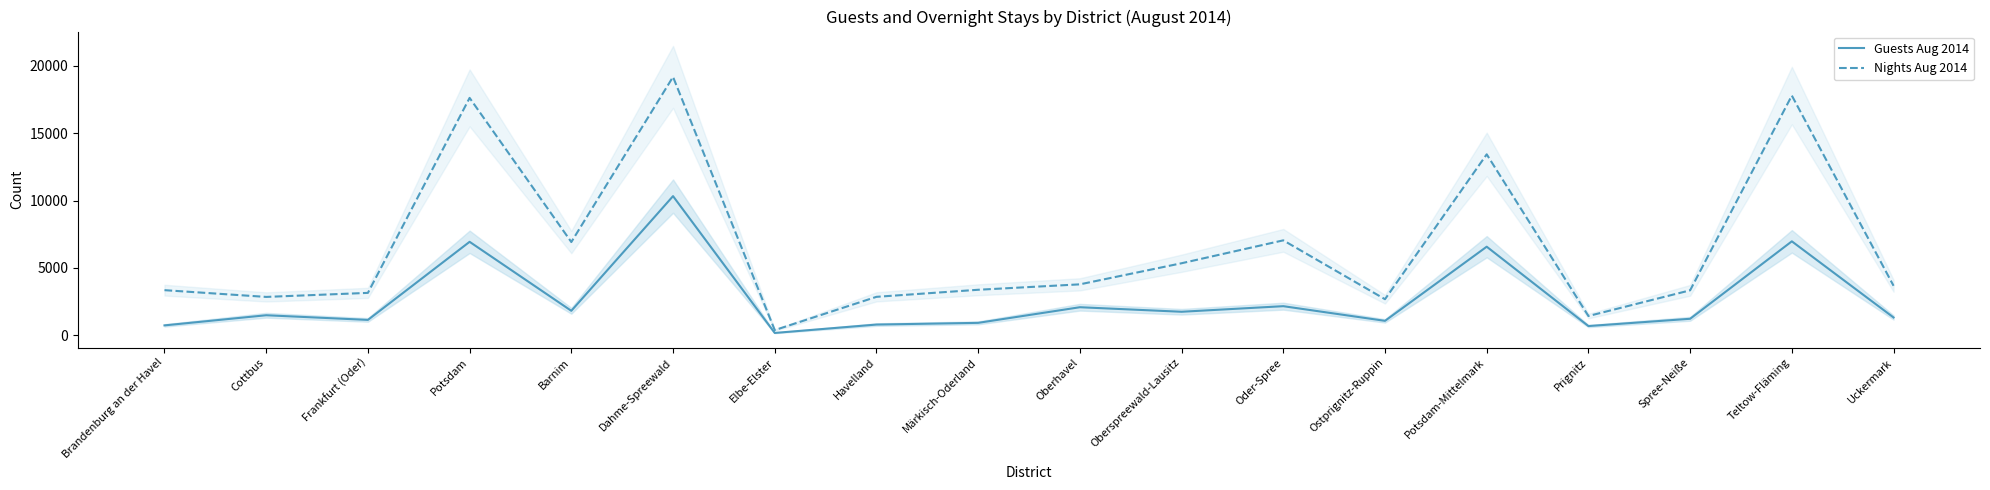

The Guests Aug 2014 series shows 754 at Frankfurt (Oder). True or false?

False